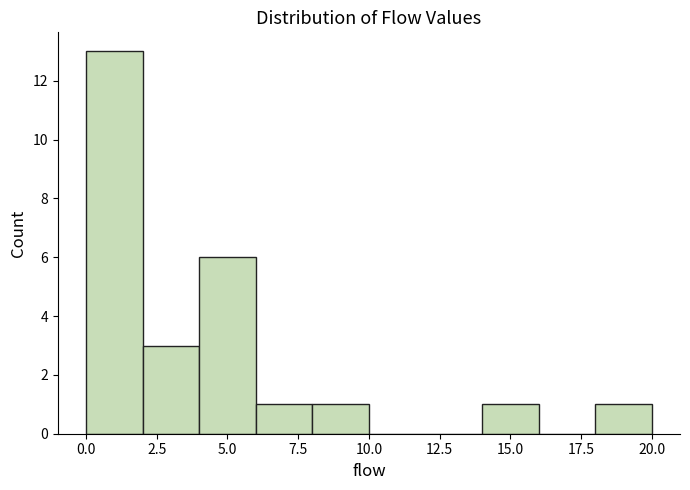

What is the height of the bar covering 2 to 4 on the x-axis? The values are not printed on the chart, so give them approximately, as read against the axis.

3